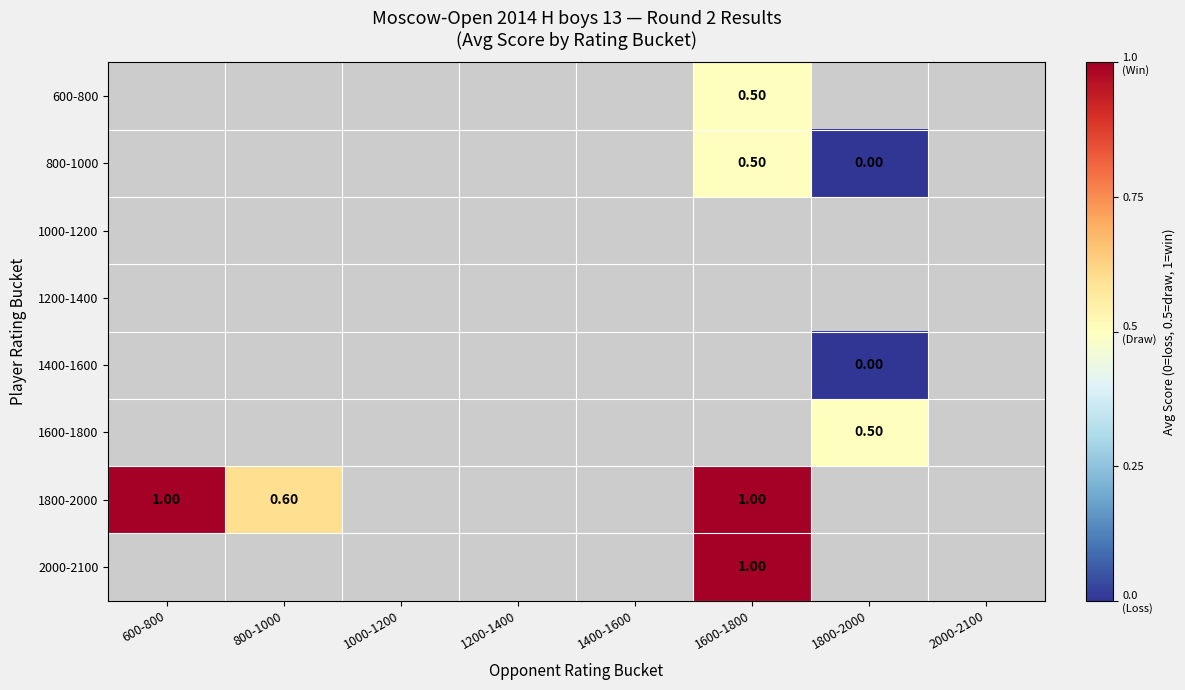

How many distinct data groups are displayed?

8